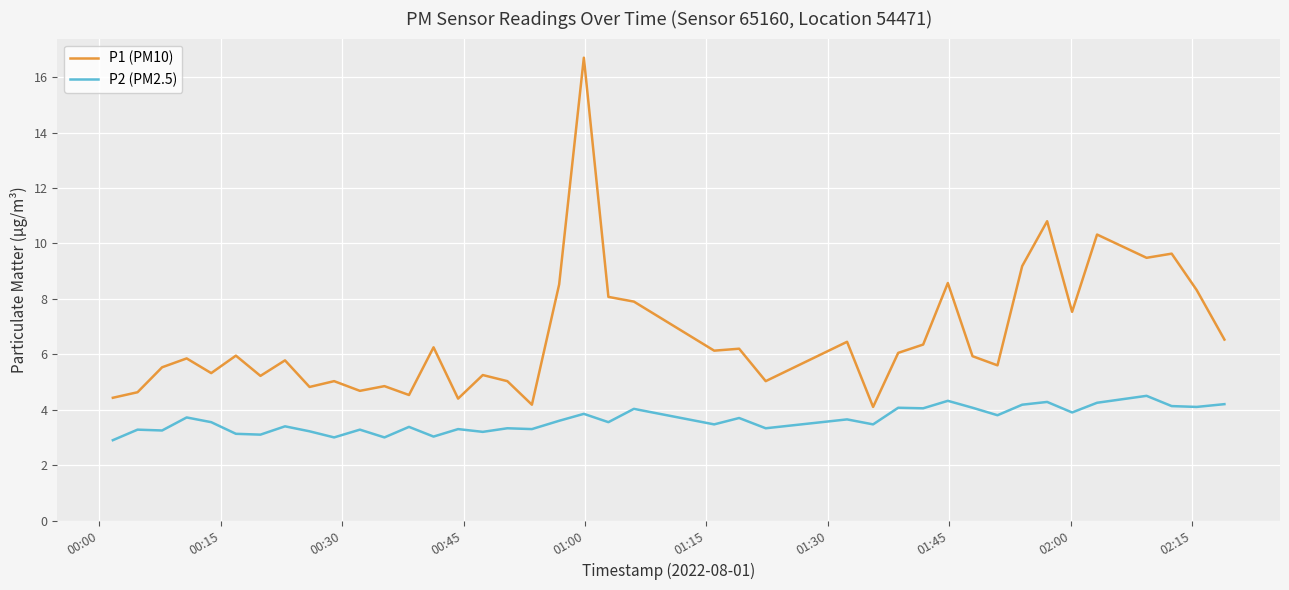

True or false: P2 (PM2.5) and P1 (PM10) cross at least once.

False